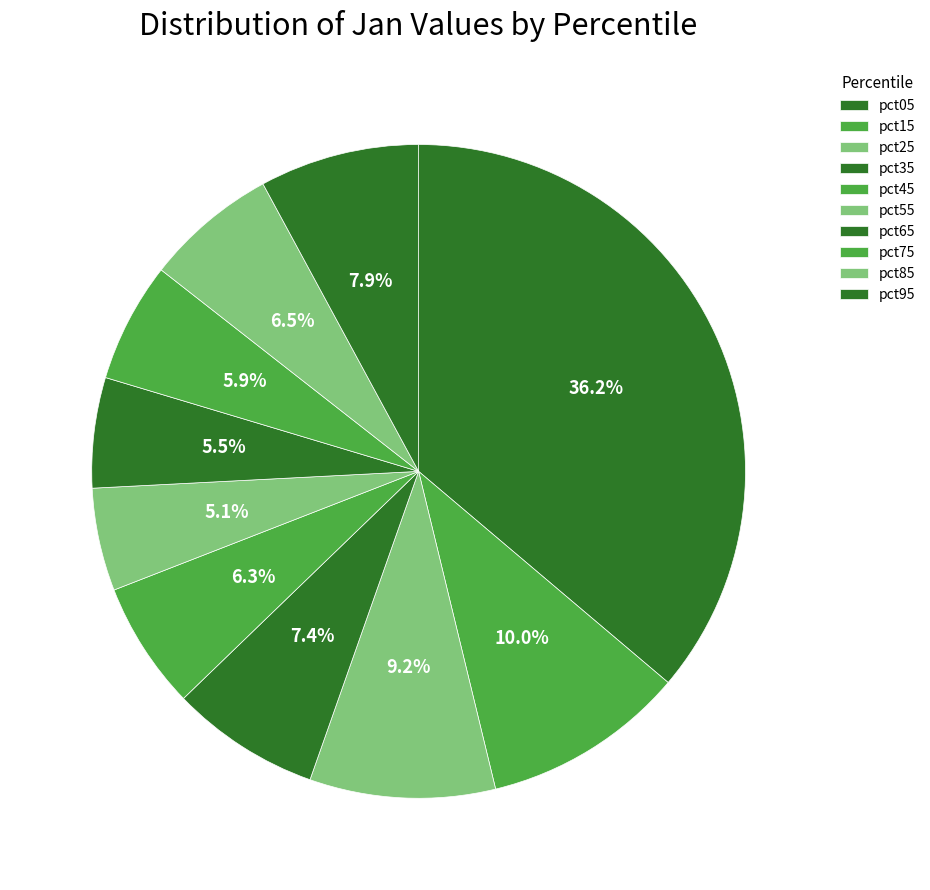

Count the number of slices in the pie.

10